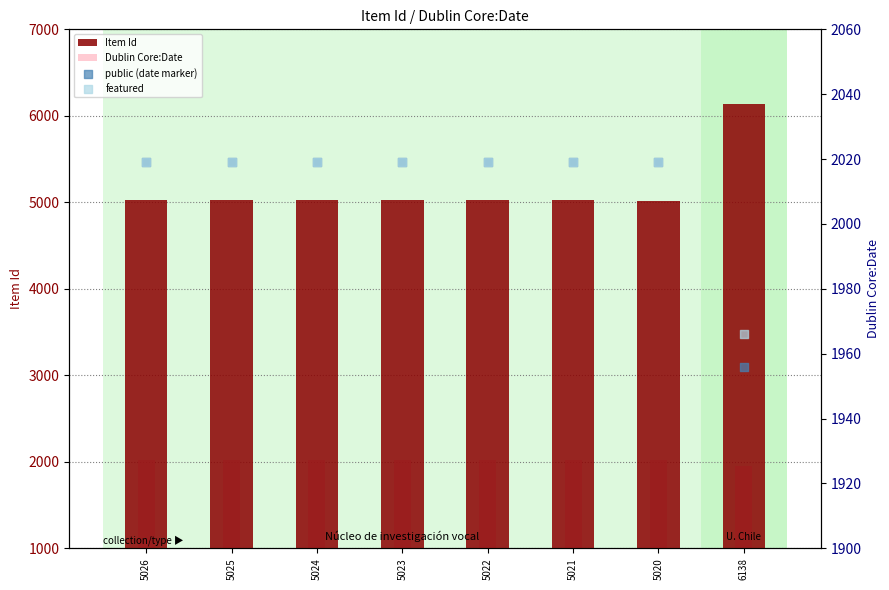

Is the value of public (date marker) at 5020 greater than the value of Dublin Core:Date at 5022?

No